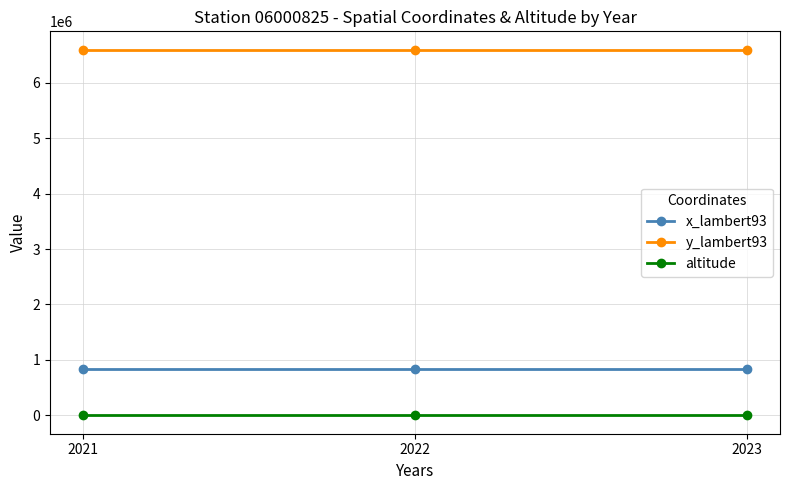

Reading left to right, list all the values displayed in this chart.

x_lambert93: 837796	837796	837796
y_lambert93: 6594609	6594609	6594609
altitude: 238	238	238